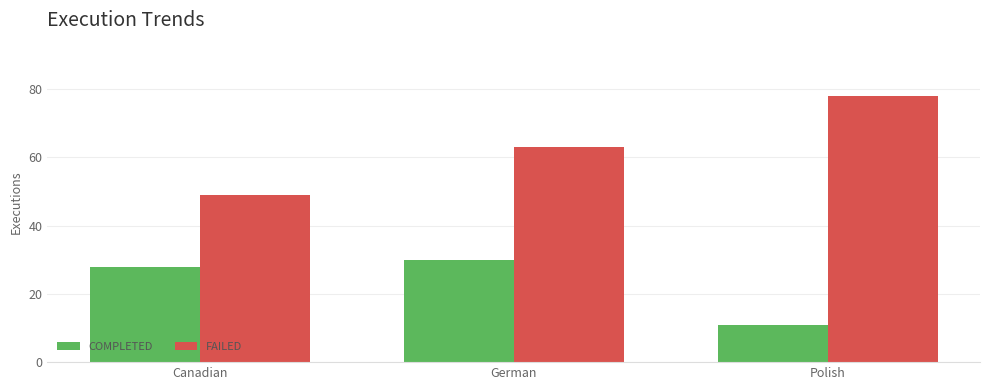

Count the number of data series in this chart.

2